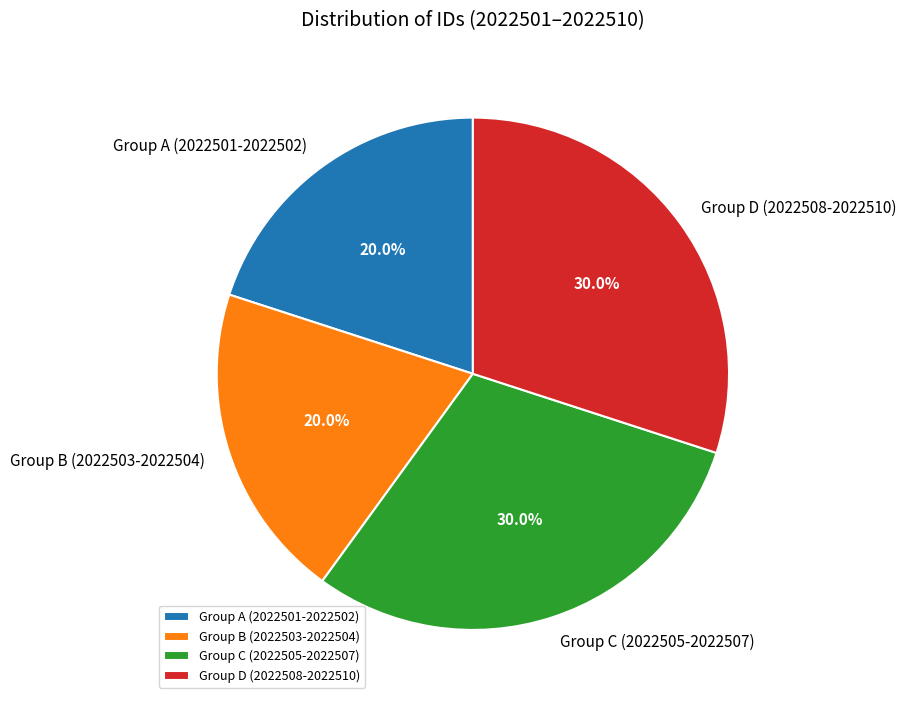

How many slices are in this pie chart?

4